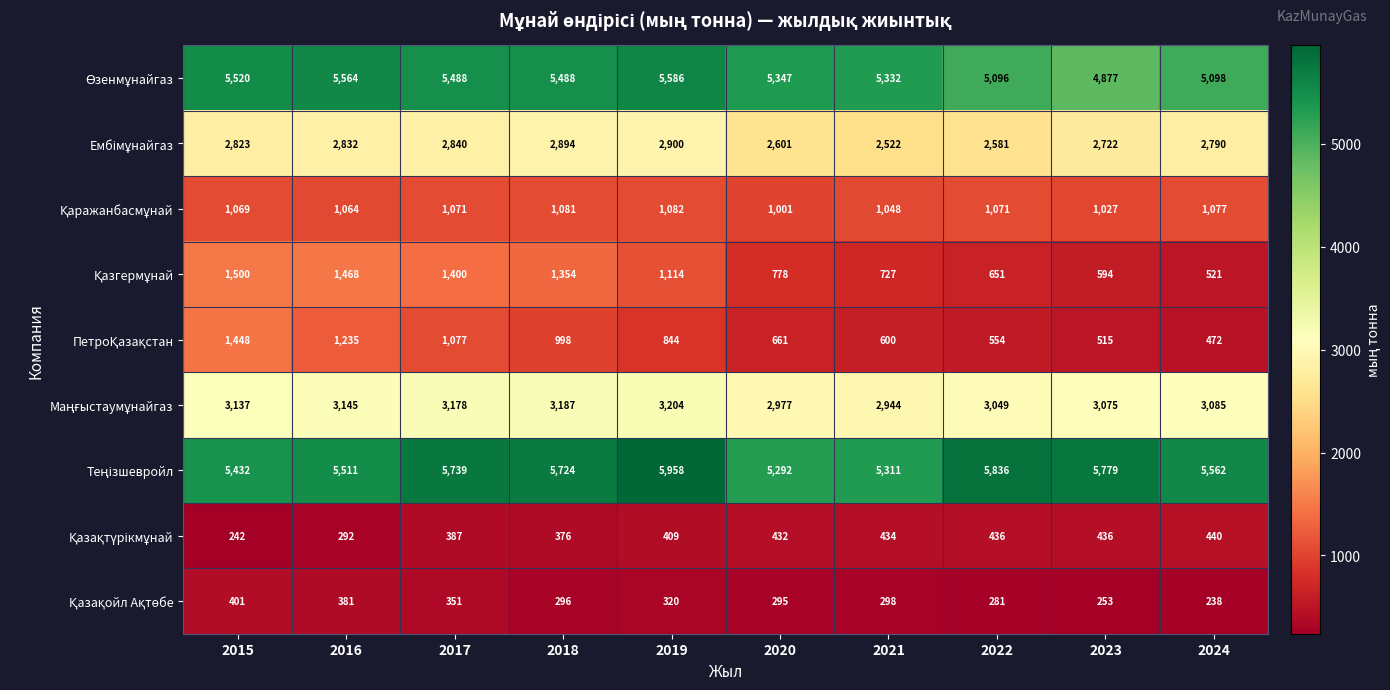

What is the smallest value displayed?

238